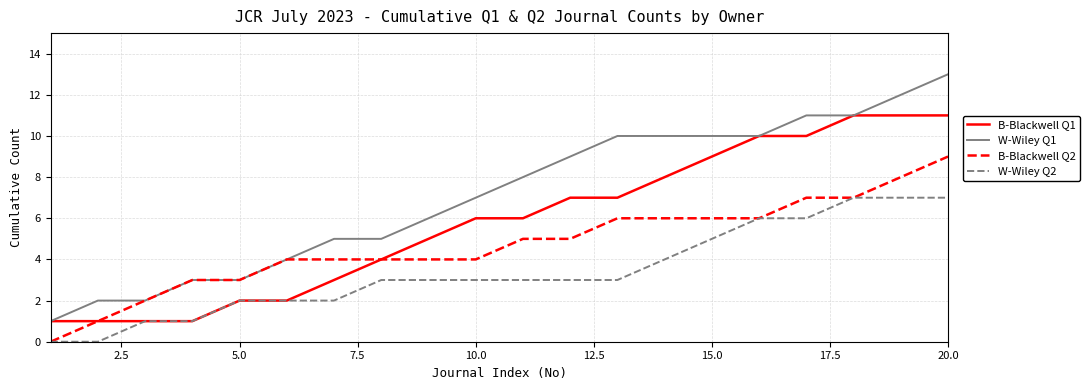

Which series has the widest spread of values?

W-Wiley Q1